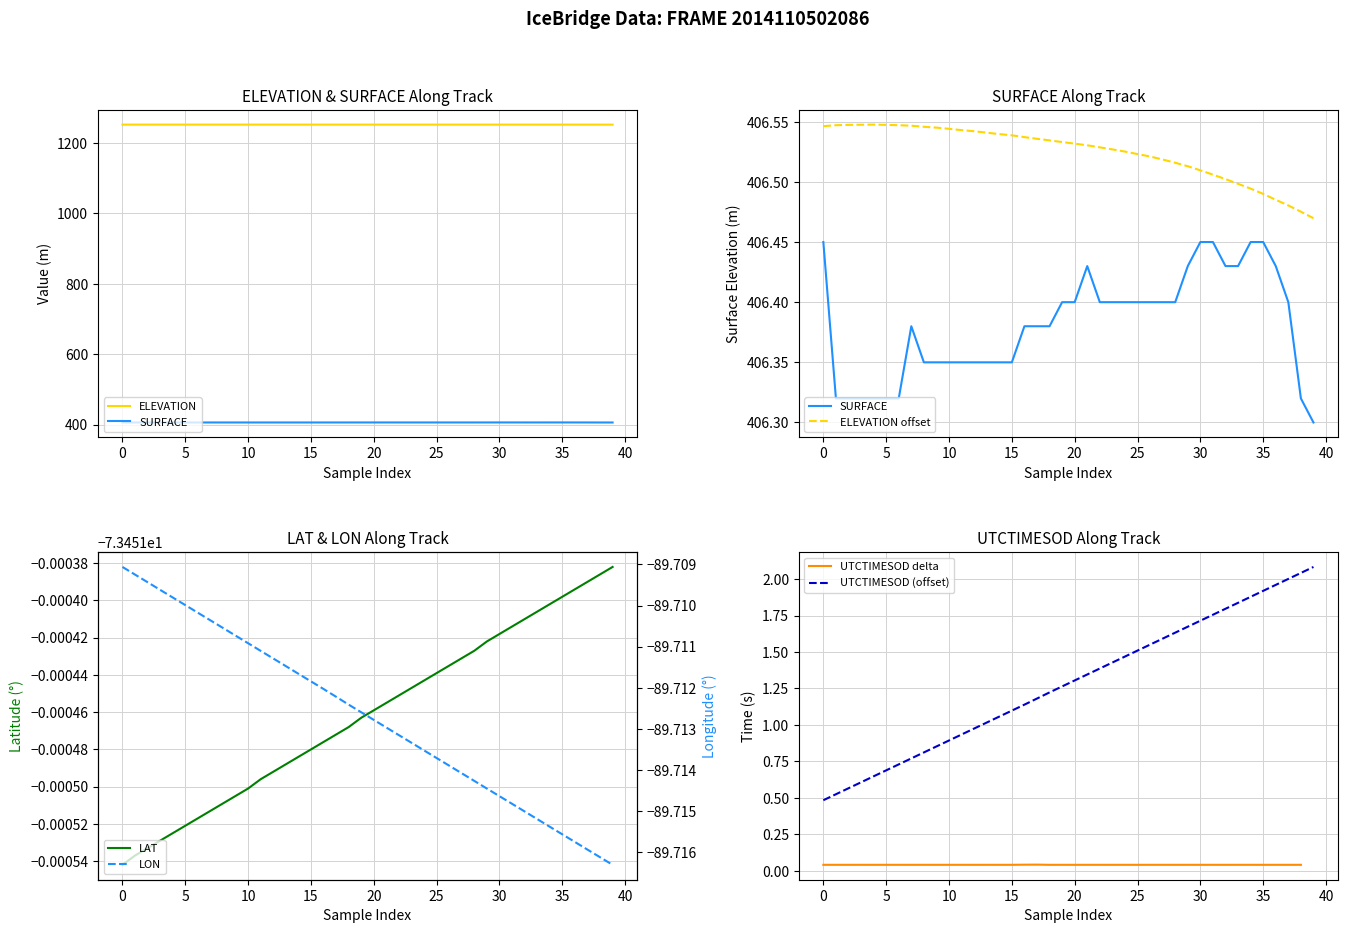

What is the highest value of the UTCTIMESOD (offset) series?

2.1